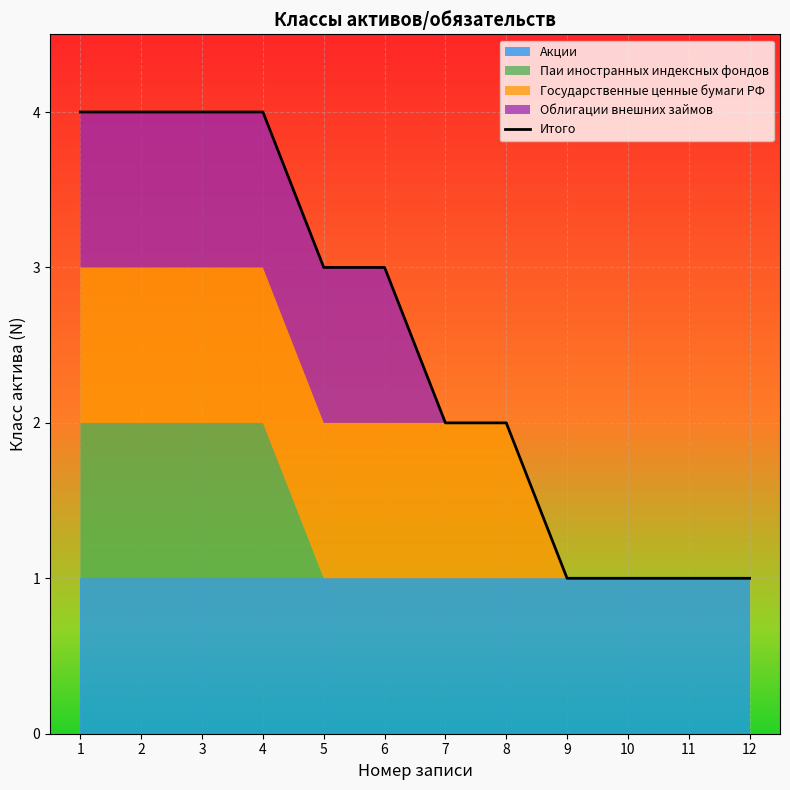

Reading left to right, what are all the values shown in this chart?

1=4	2=4	3=4	4=4	5=3	6=3	7=2	8=2	9=1	10=1	11=1	12=1